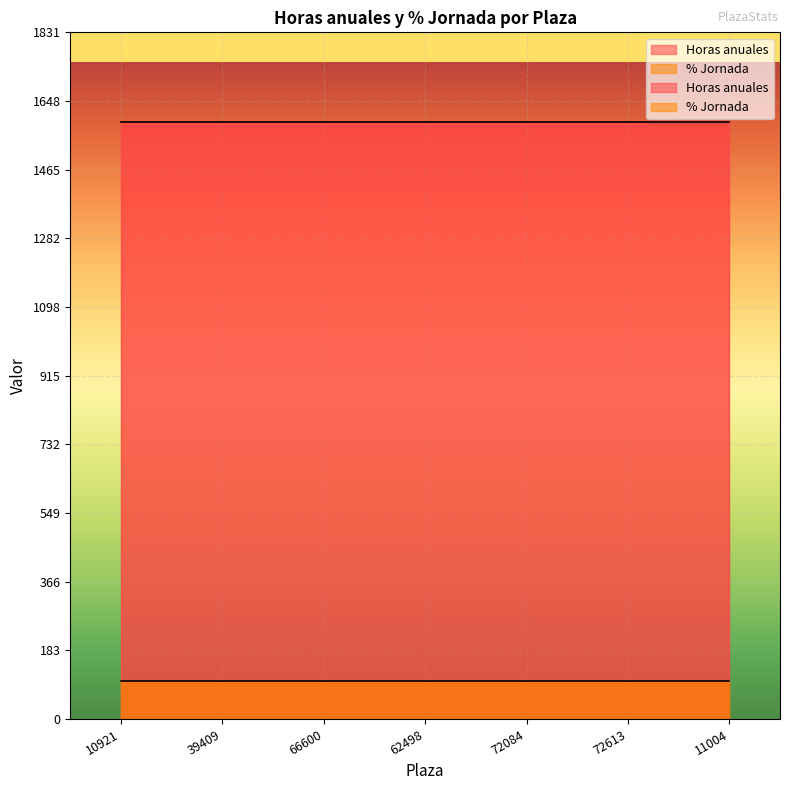

How many data points does each series have?

7